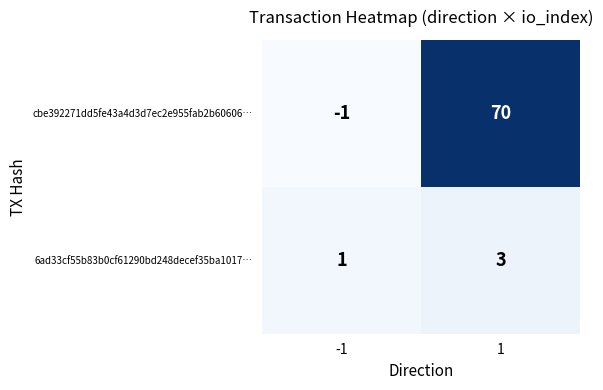

Is it true that 6ad33cf55b83b0cf61290bd248decef35ba1017… equals 3 at 1?

True